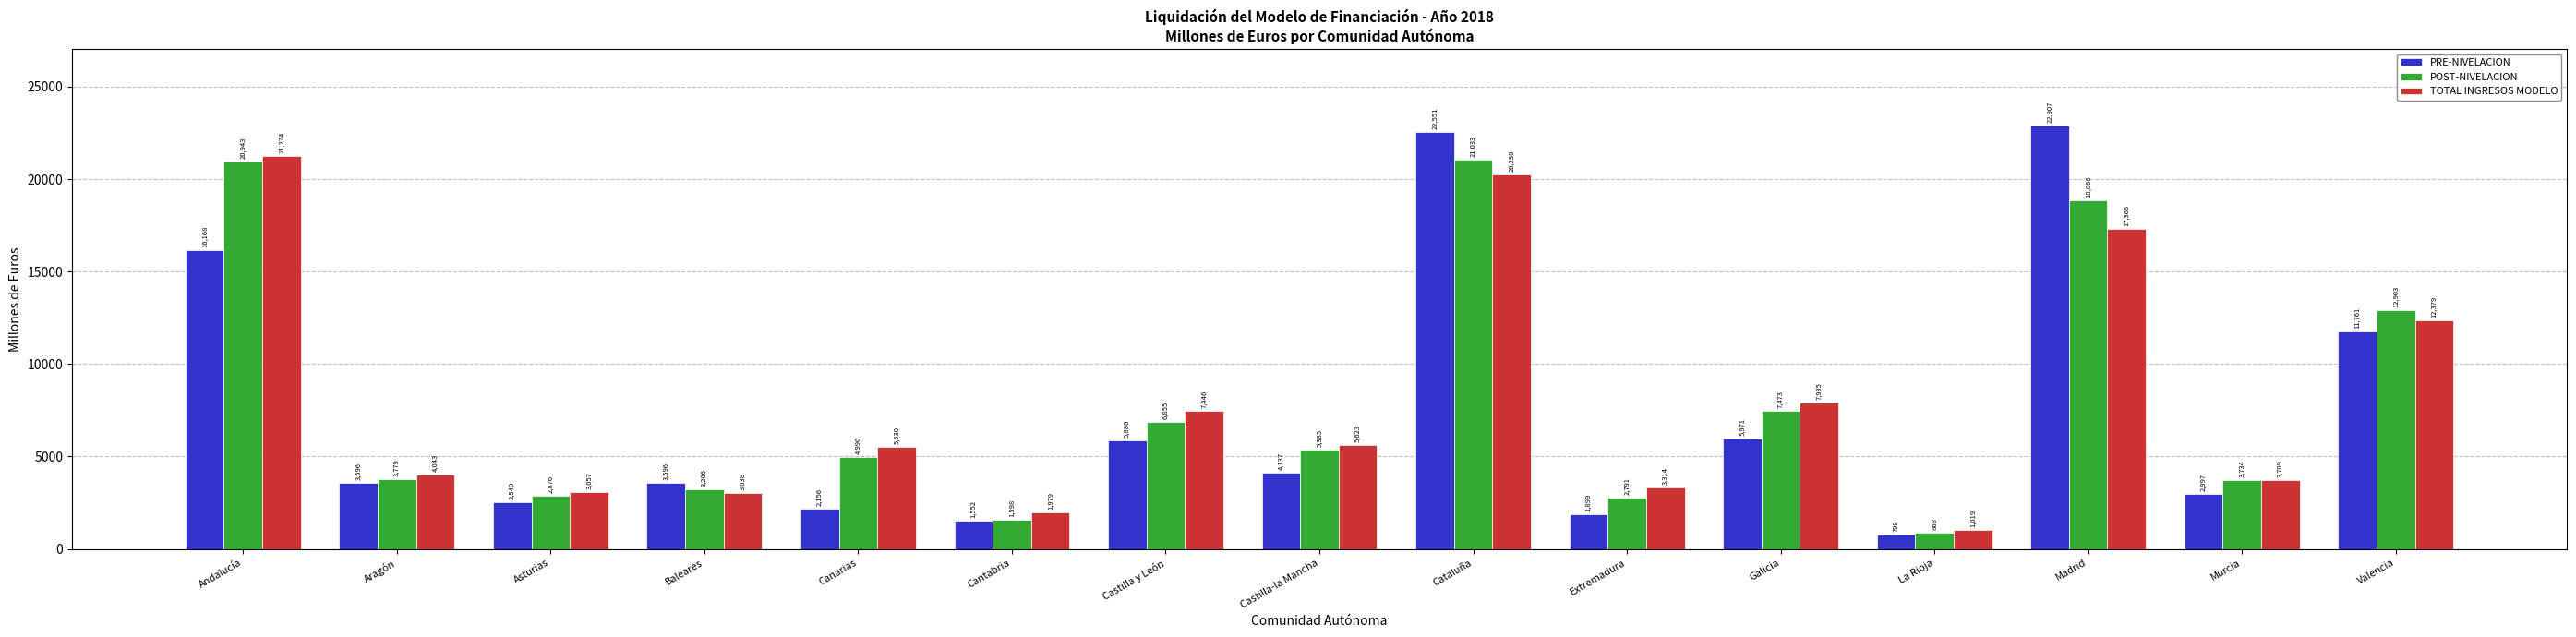

Rank the series at Valencia from lowest to highest value.

PRE-NIVELACION, TOTAL INGRESOS MODELO, POST-NIVELACION